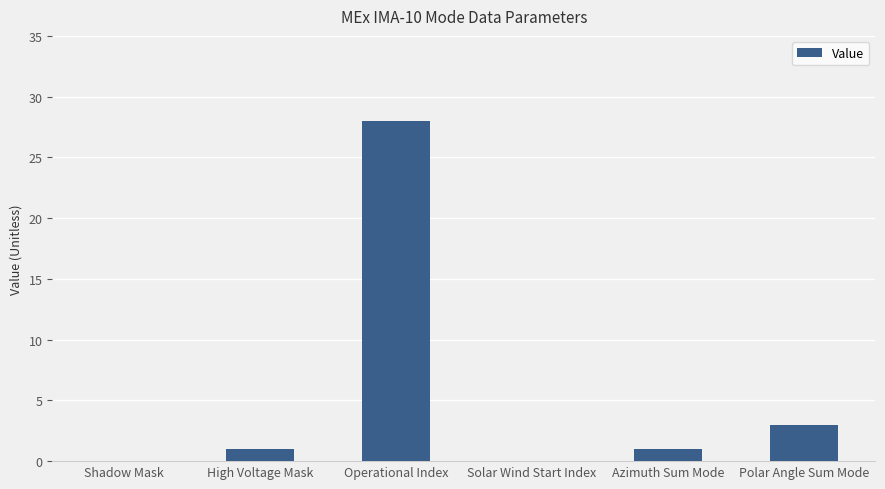

True or false: the data shows 1 at High Voltage Mask.

True